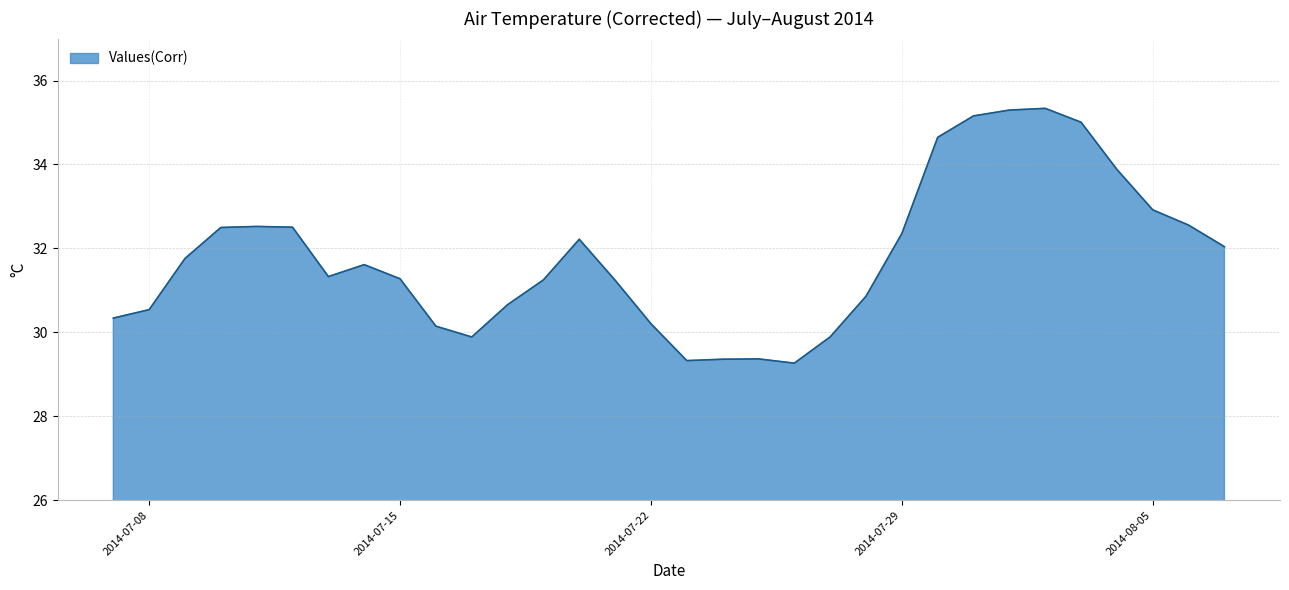

What is the minimum value shown in the chart?

29.3